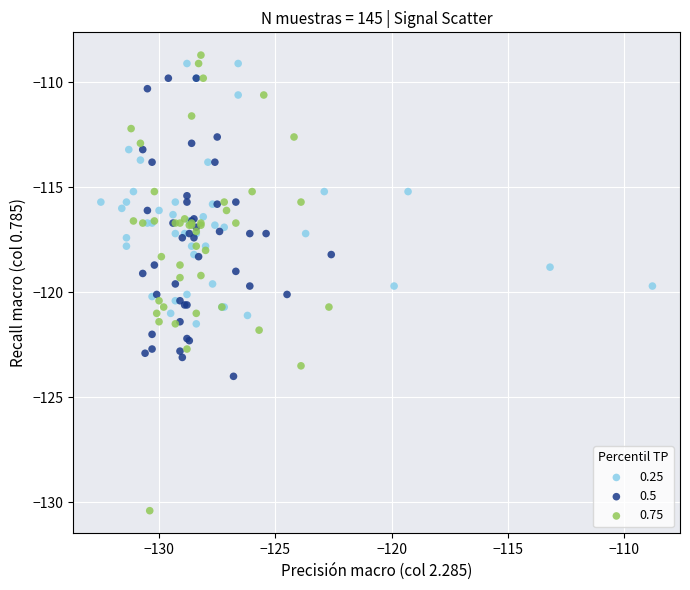

What are all the series names shown in the legend?

0.25, 0.5, 0.75